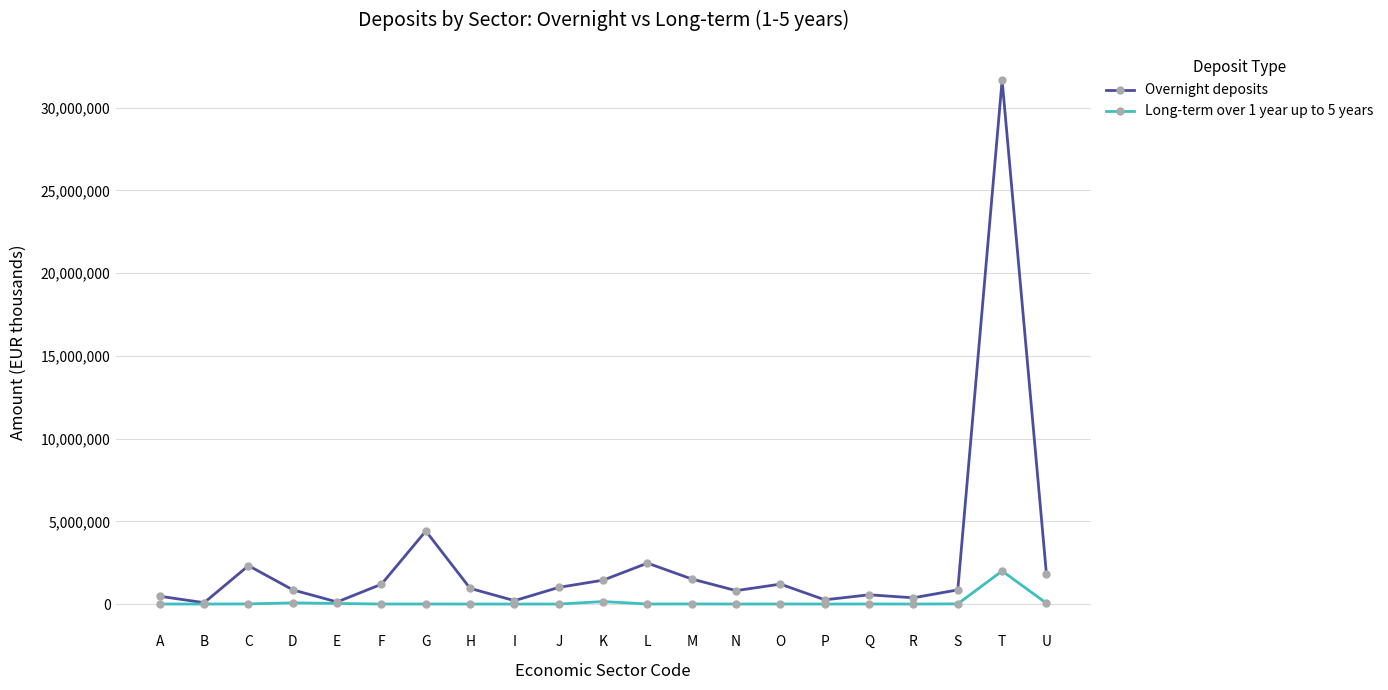

True or false: Long-term over 1 year up to 5 years has more than 0 interior local peaks.

True